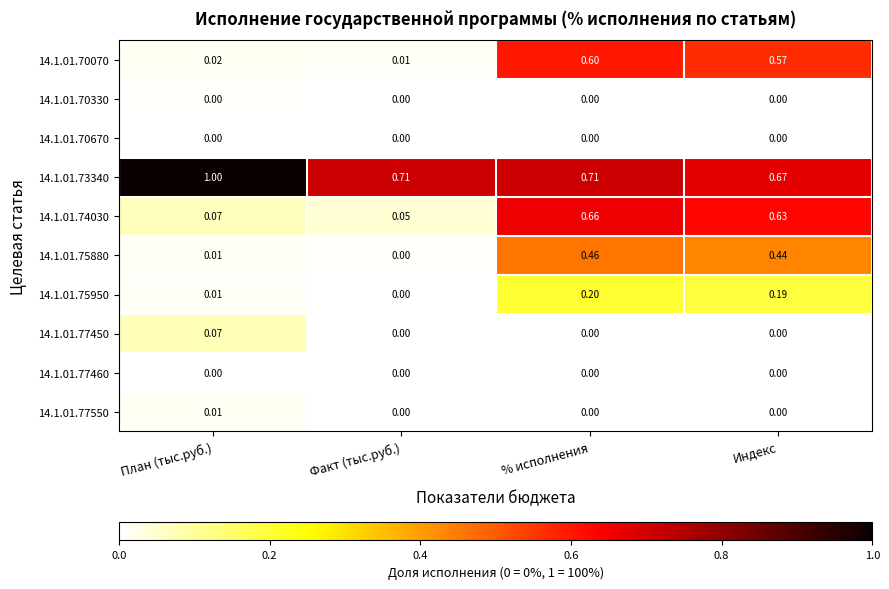

Is the value of 14.1.01.73340 at Факт (тыс.руб.) greater than the value of 14.1.01.74030 at % исполнения?

Yes